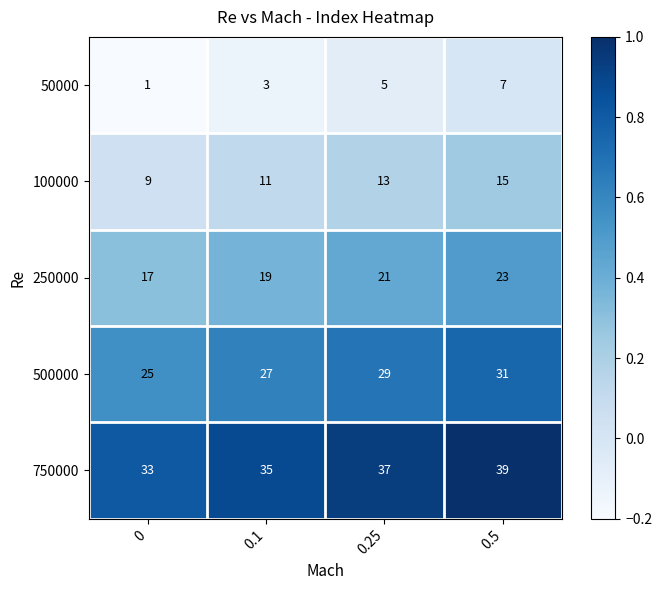

What is the difference between the highest and lowest values at 0.5?

32